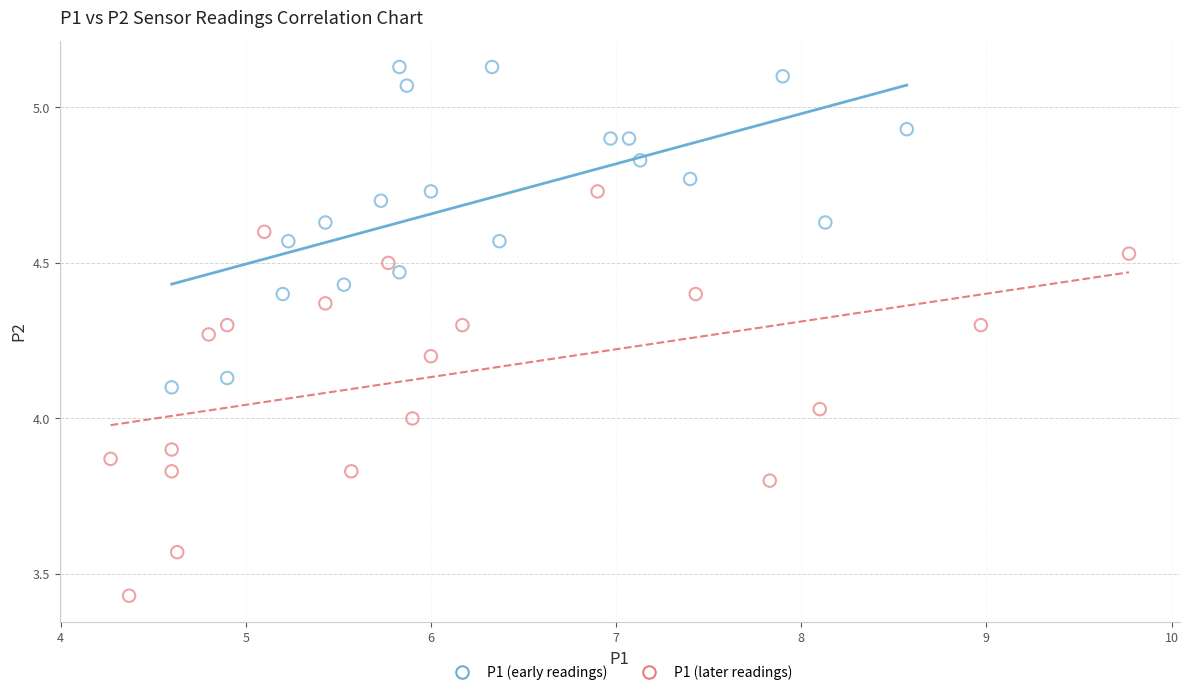

Which series contains the lowest Y value?

P1 (later readings)